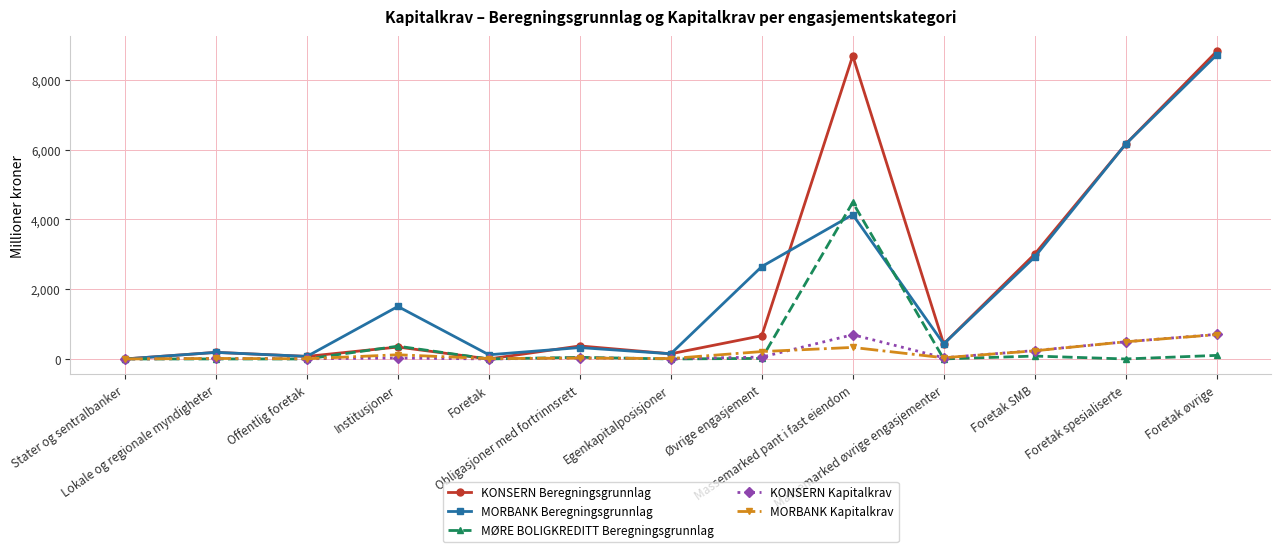

Is it true that MORBANK Beregningsgrunnlag equals 73.0 at Offentlig foretak?

True